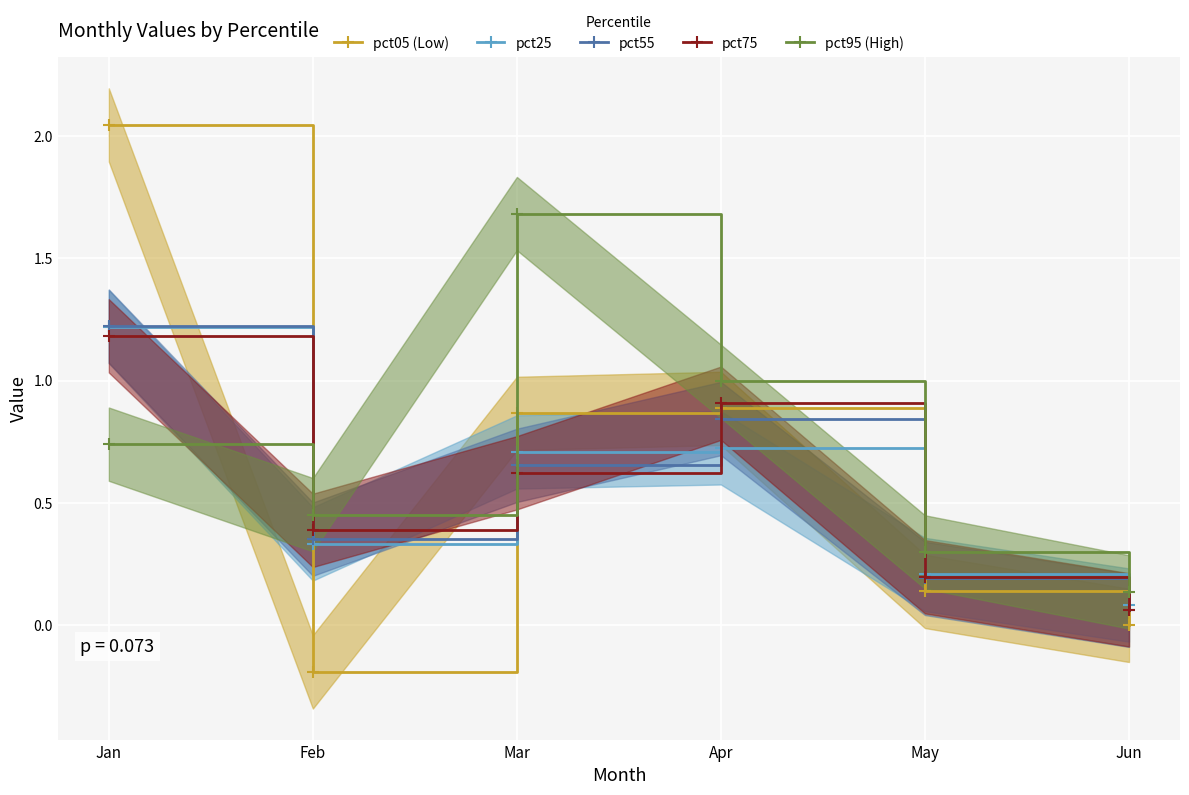

How many intersections are there between pct75 and pct05 (Low)?

3